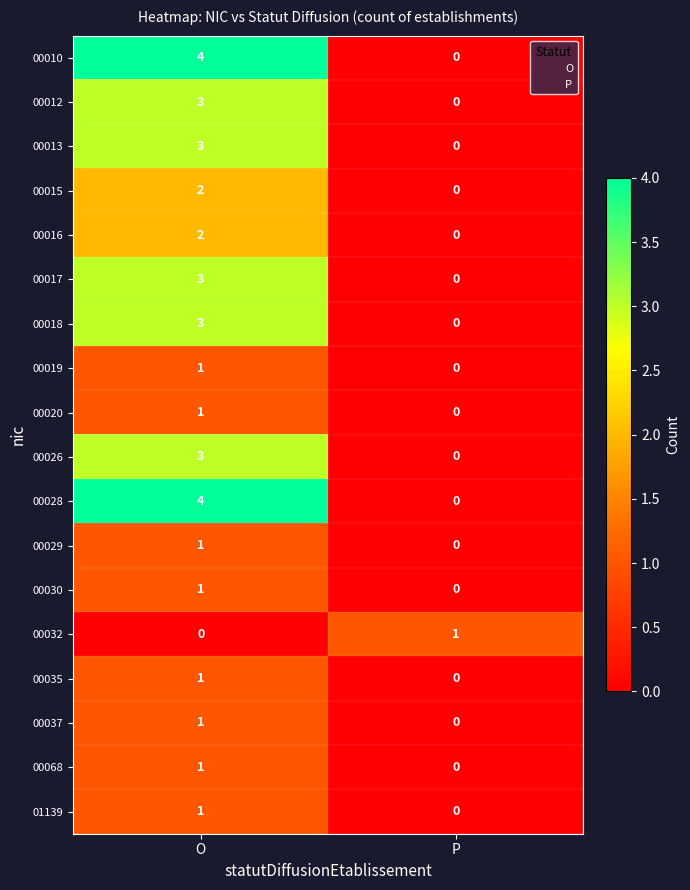

True or false: 00029 has a value of 0 at P.

True